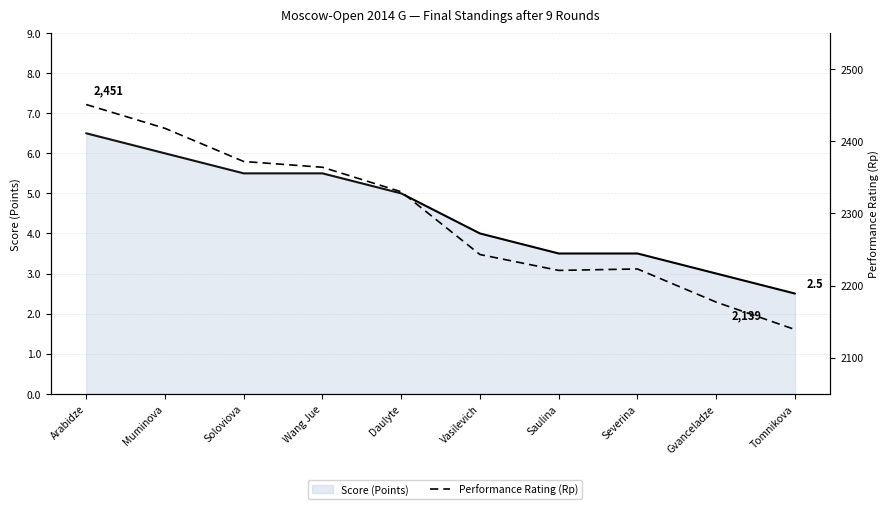

What is the difference between the second highest and minimum values in the Score (Points) series?

3.5